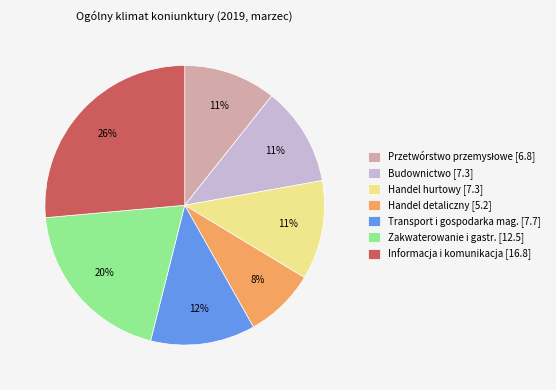

To the nearest percent, what is the difference between the largest and smallest slice percentages?

18%